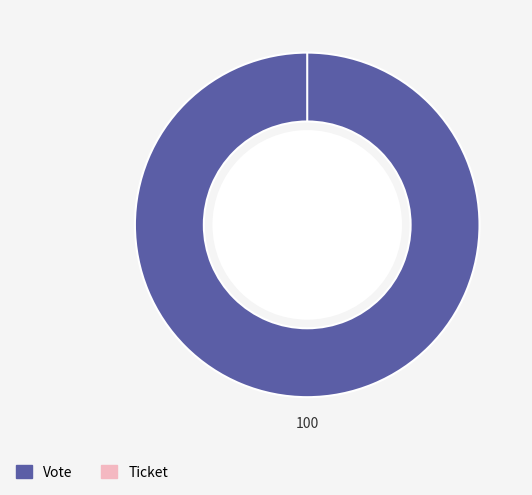

Is it true that Ticket is 1% of the pie?

False